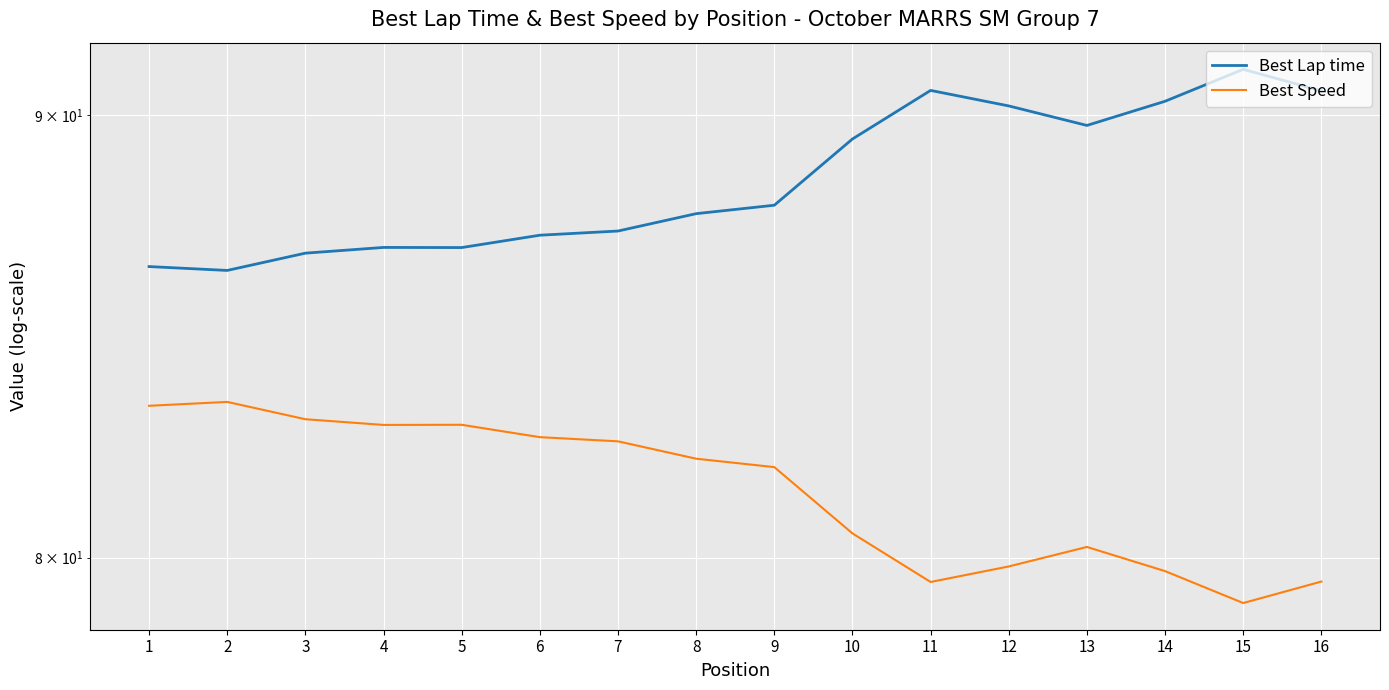

What is the total value across all series at 3?

169.7